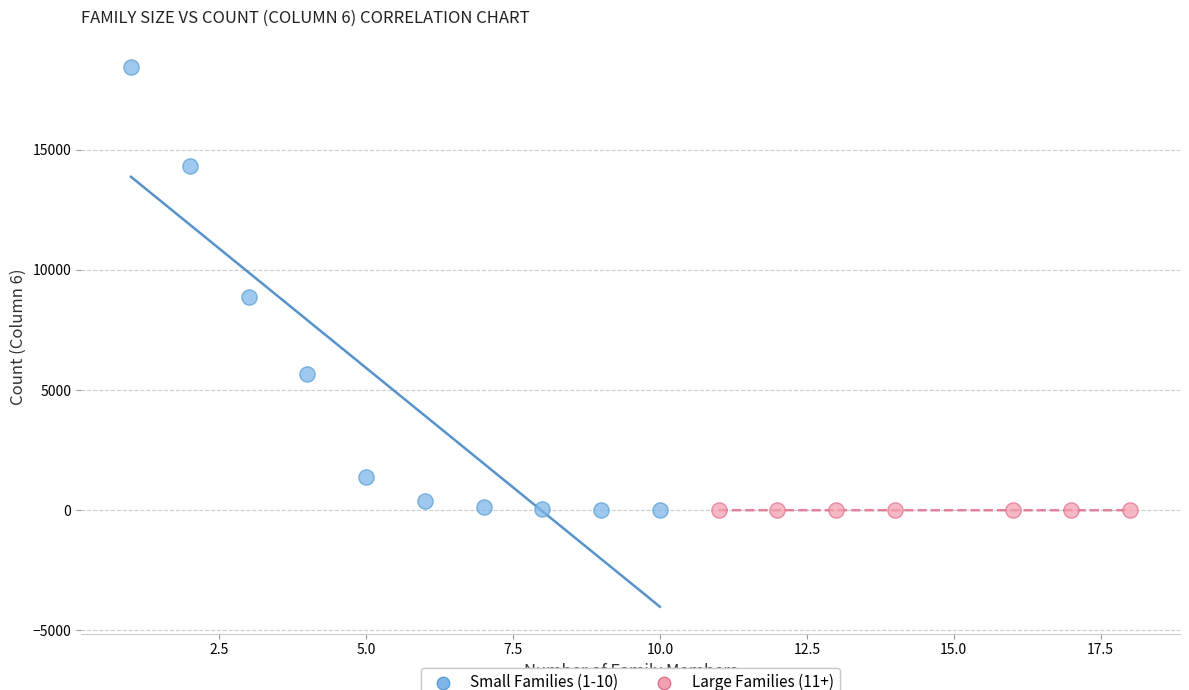

Which series reaches the maximum Y coordinate?

Small Families (1-10)